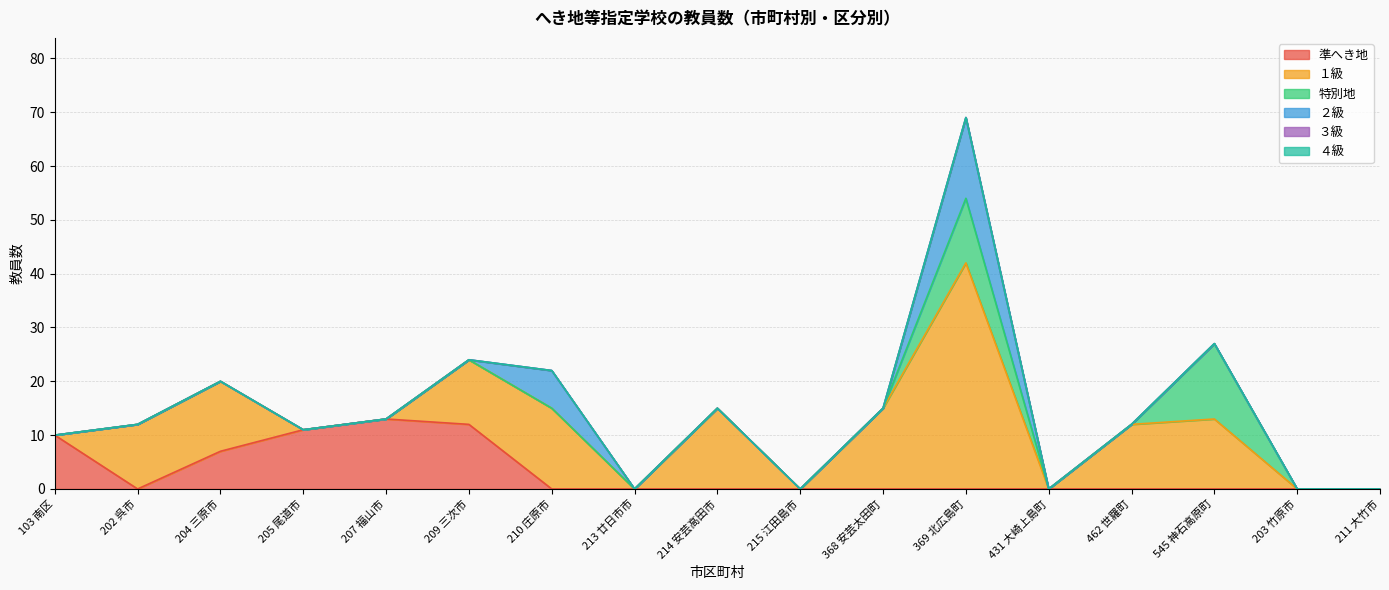

What is the sum of all 準へき地 values?

53